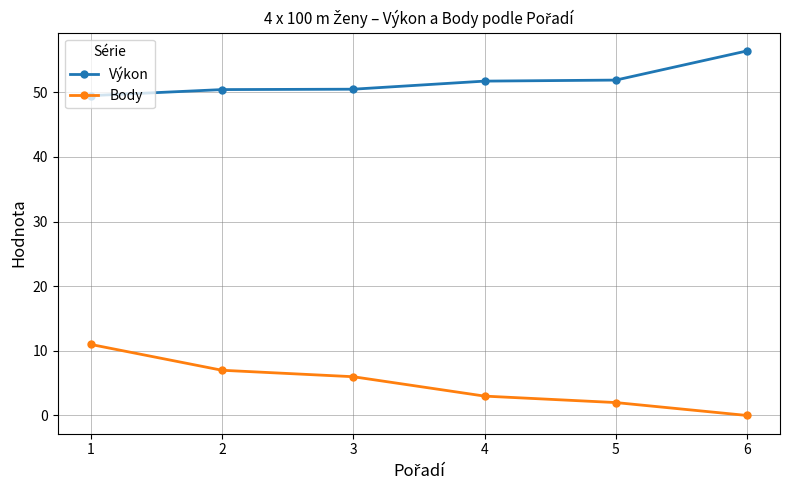

What is the difference between the second highest and minimum values in the Body series?

7.0